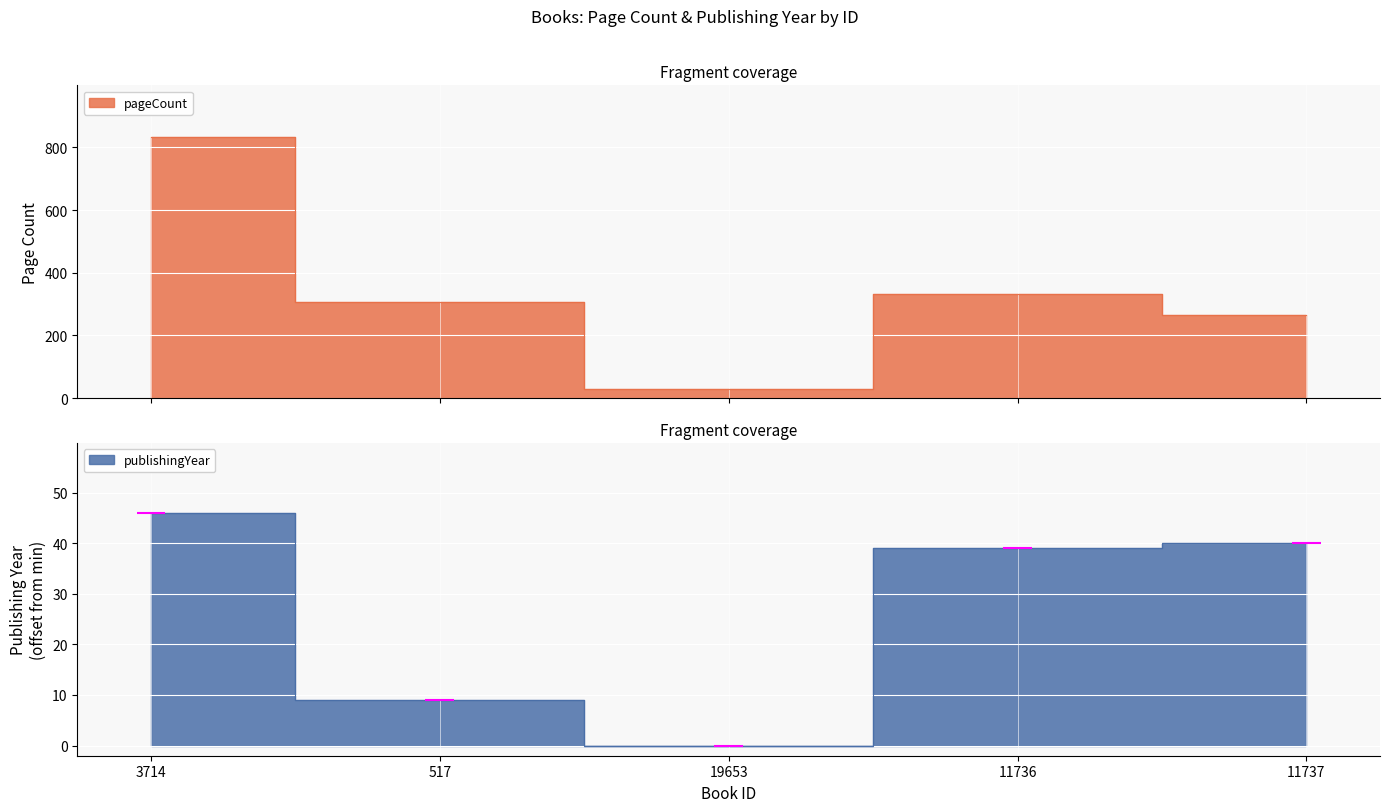

At which category does pageCount reach its first local valley?

19653